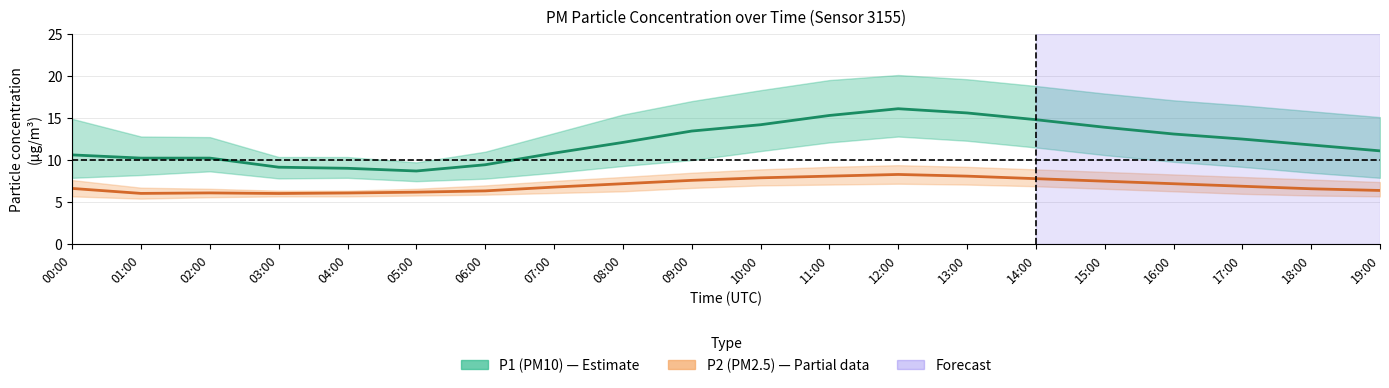

Is it true that P1 (PM10) equals 8.7 at 05:00?

True